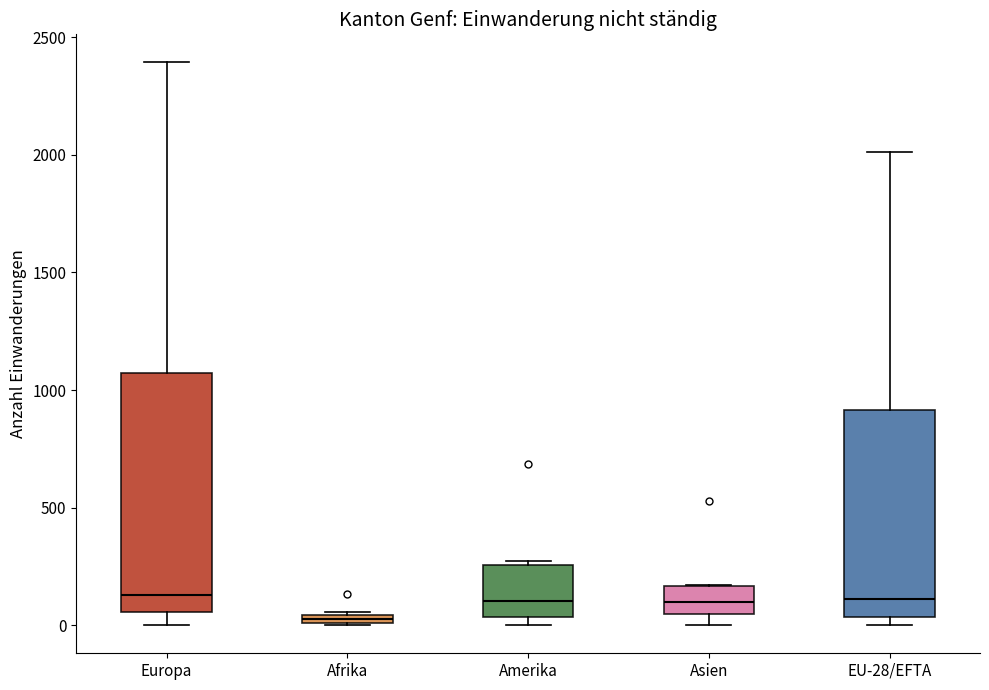

Where is the upper edge of the box for Europa on the y-axis? The values are not printed on the chart, so give them approximately, as read against the axis.

1050